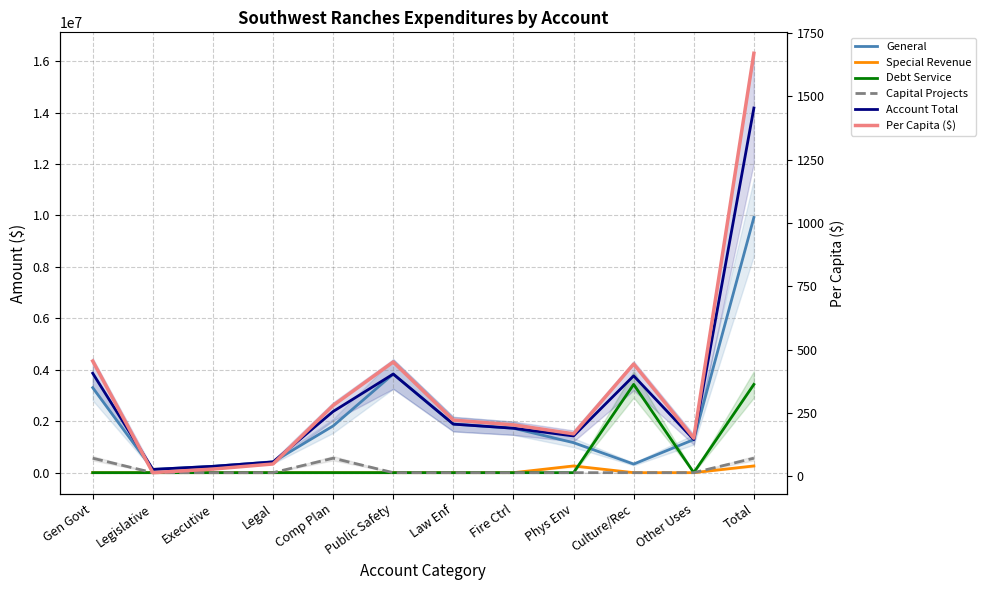

What is the greatest value displayed?

14176148.0